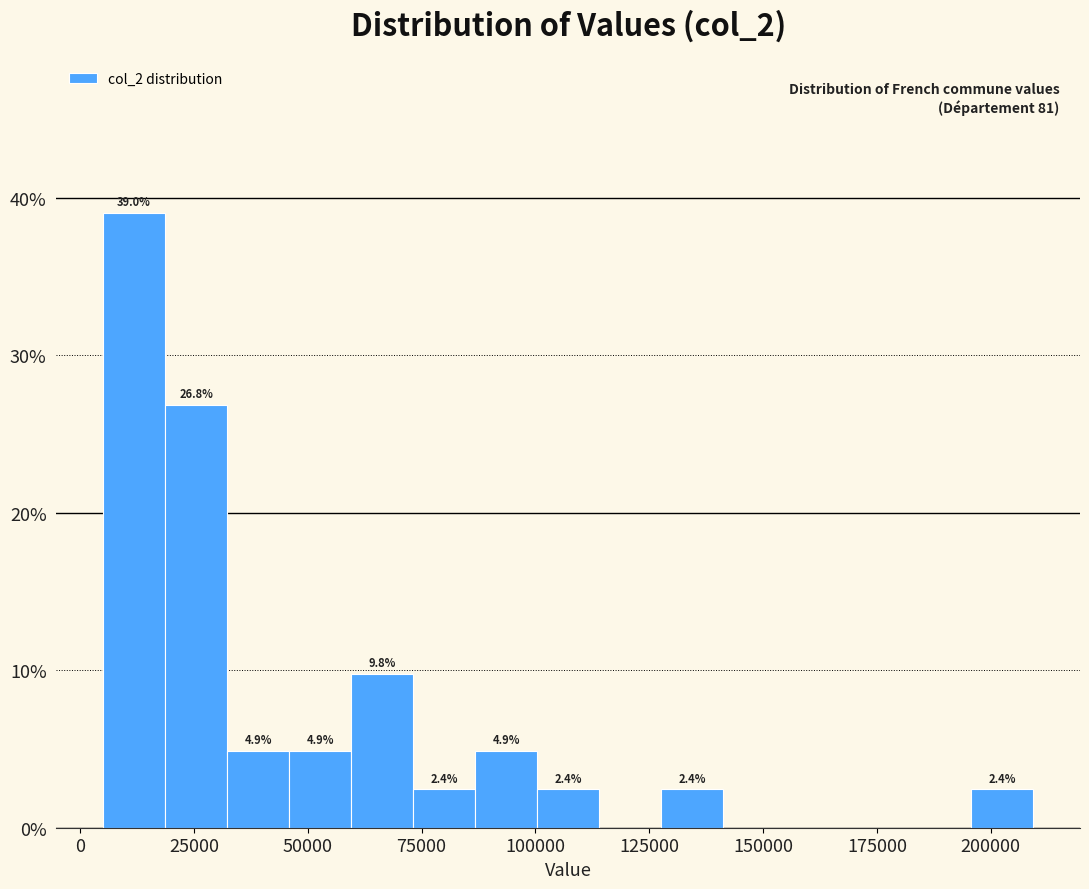

Read against the x-axis, roughly where is the centre of the tallest bar?

10000